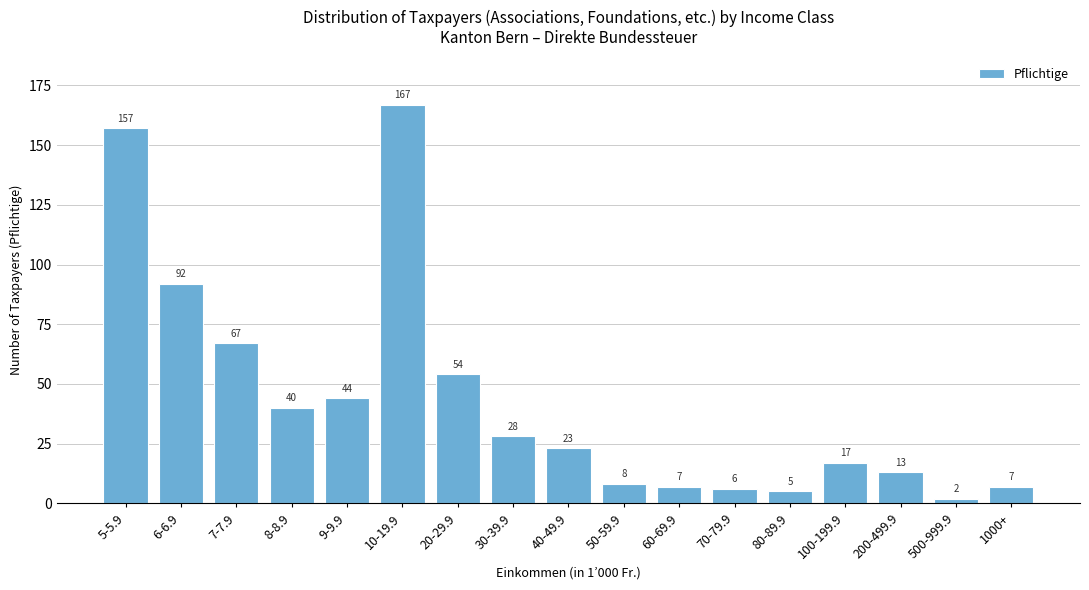

Reading left to right, what are all the values shown in this chart?

157	92	67	40	44	167	54	28	23	8	7	6	5	17	13	2	7